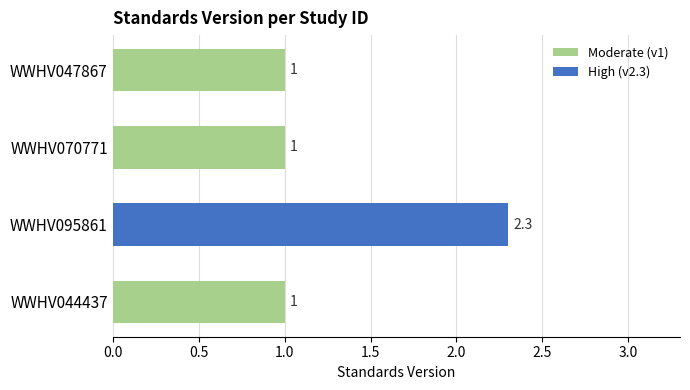

Reading left to right, what are all the values shown in this chart?

WWHV047867=1.0	WWHV070771=1.0	WWHV095861=2.3	WWHV044437=1.0